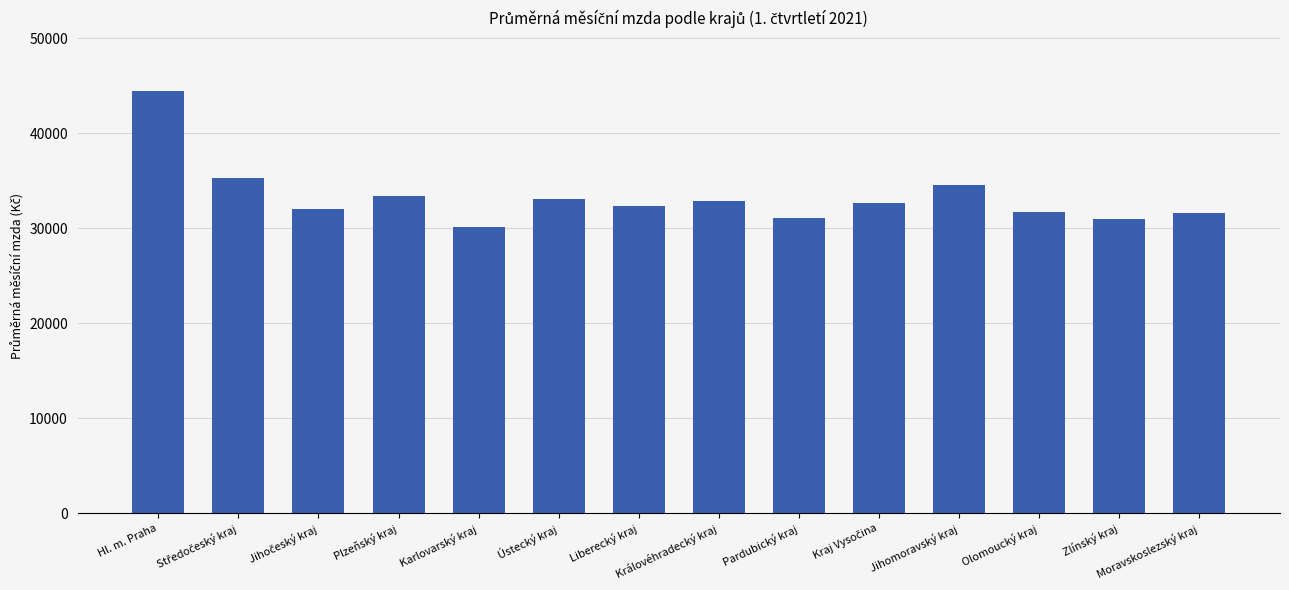

What is the change in value from Karlovarský kraj to Moravskoslezský kraj?

+1459